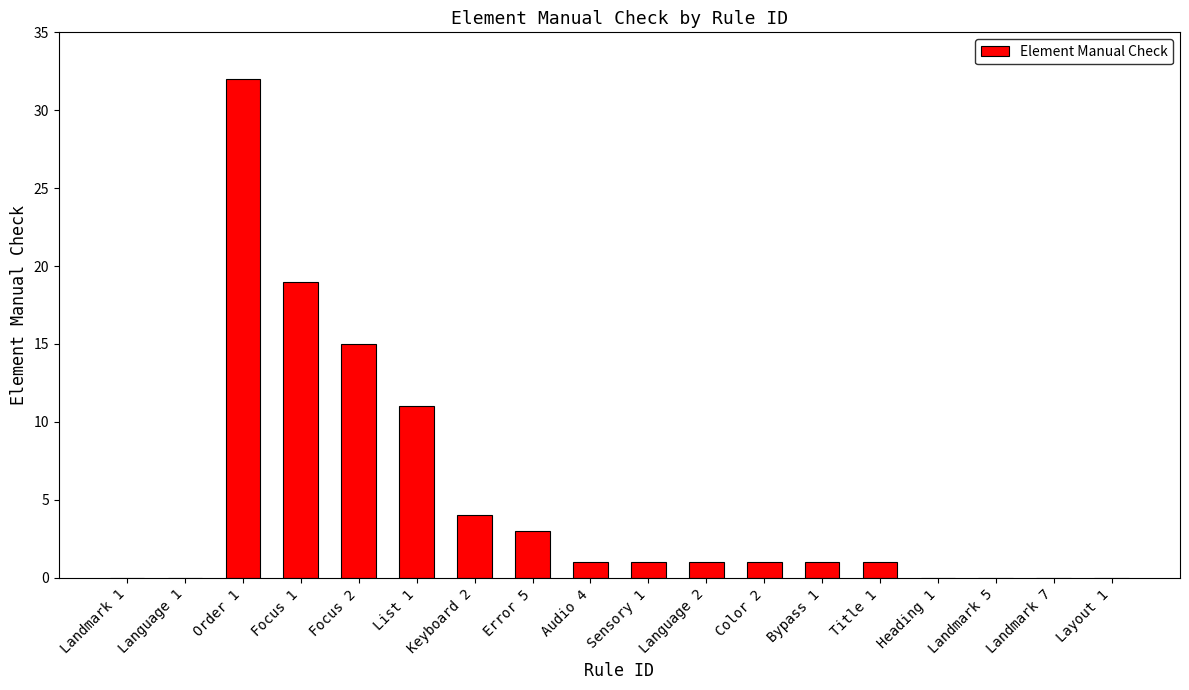

Are the bars horizontal?

No